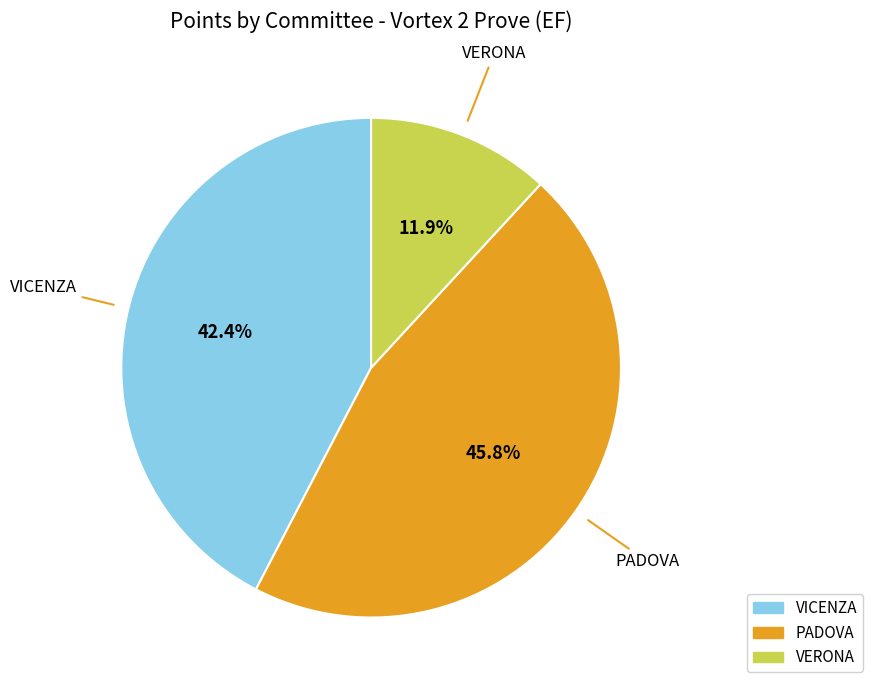

To the nearest percent, what is the difference between the largest and smallest slice percentages?

34%